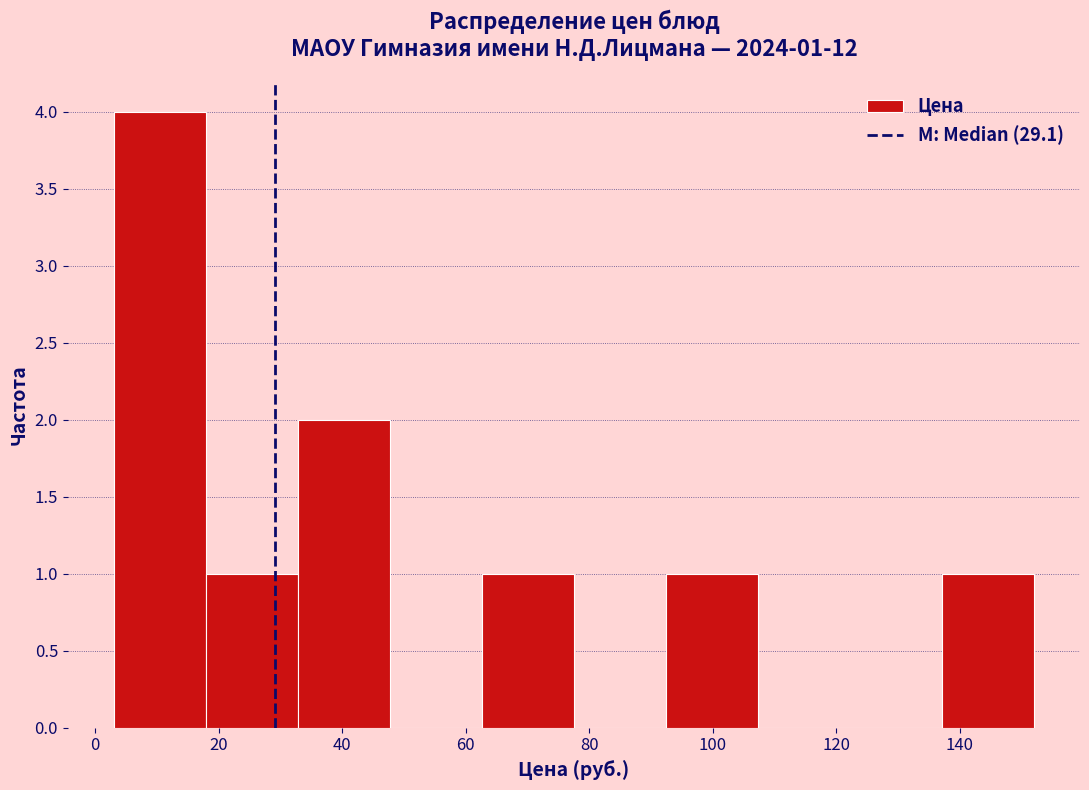

Which range on the x-axis has the tallest bar?

4 to 18